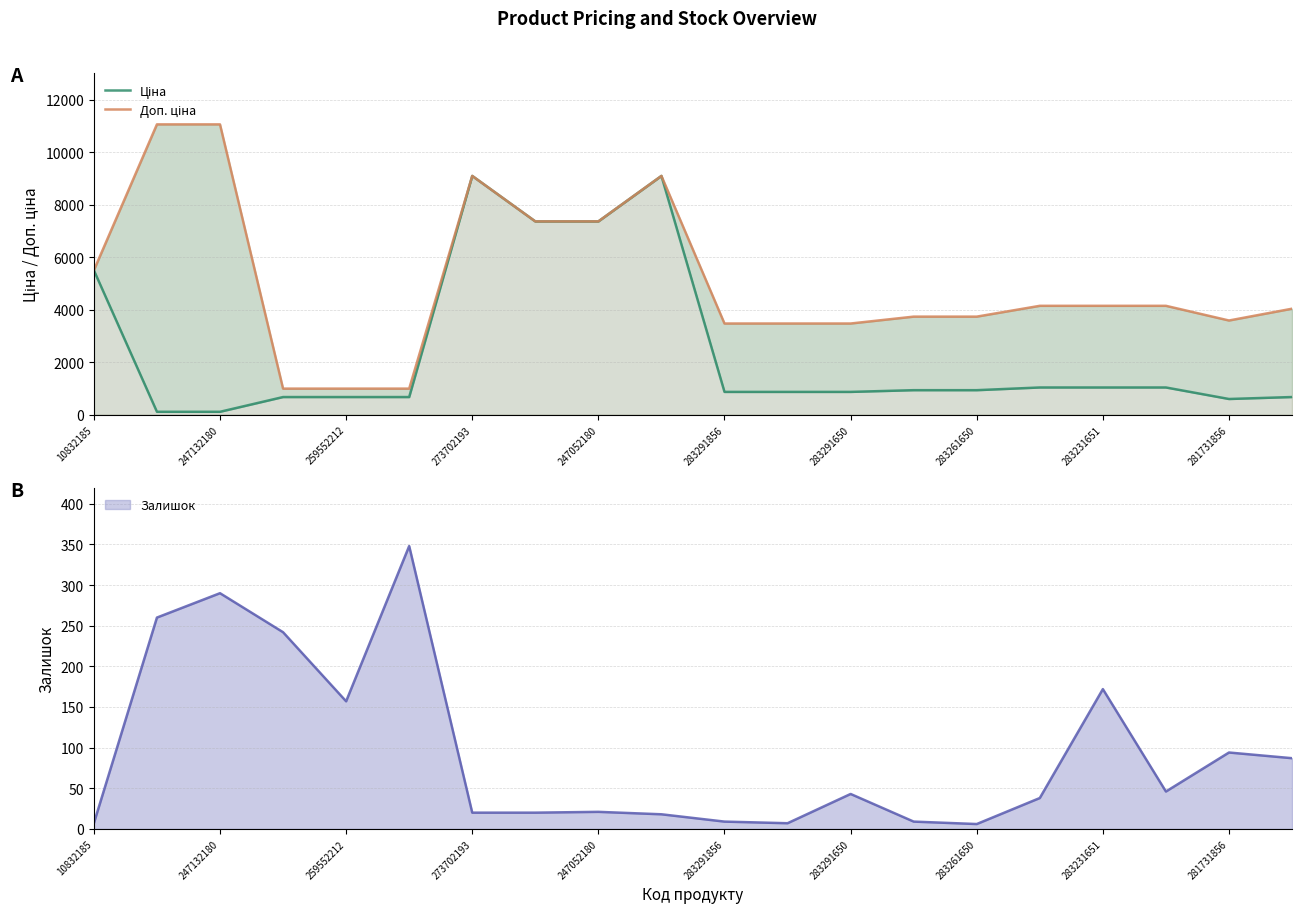

Which category has the highest value across all series?

247132180